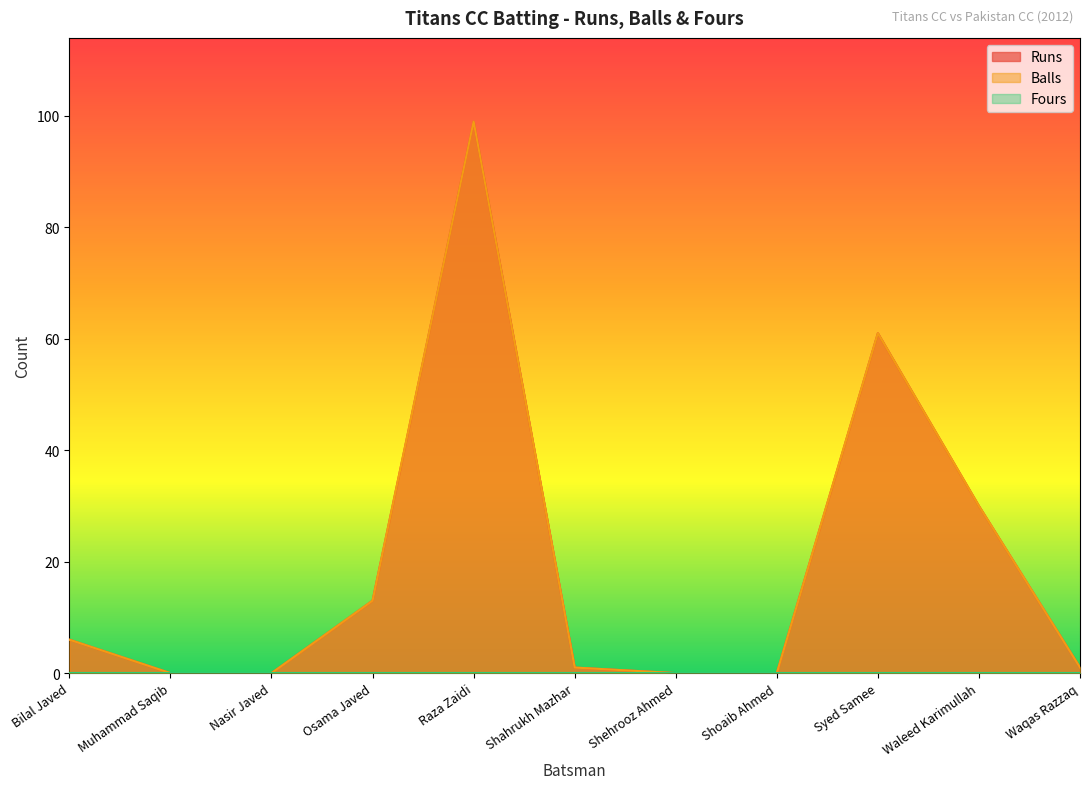

The value of Balls at Muhammad Saqib is 50. True or false?

False